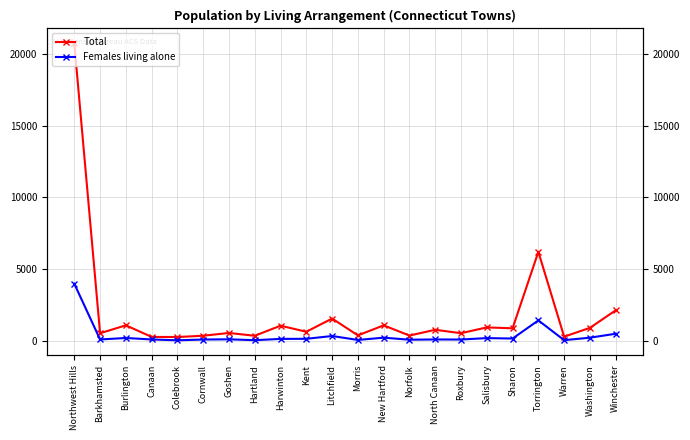

What is the difference between the Total values at Litchfield and Norfolk?

1188